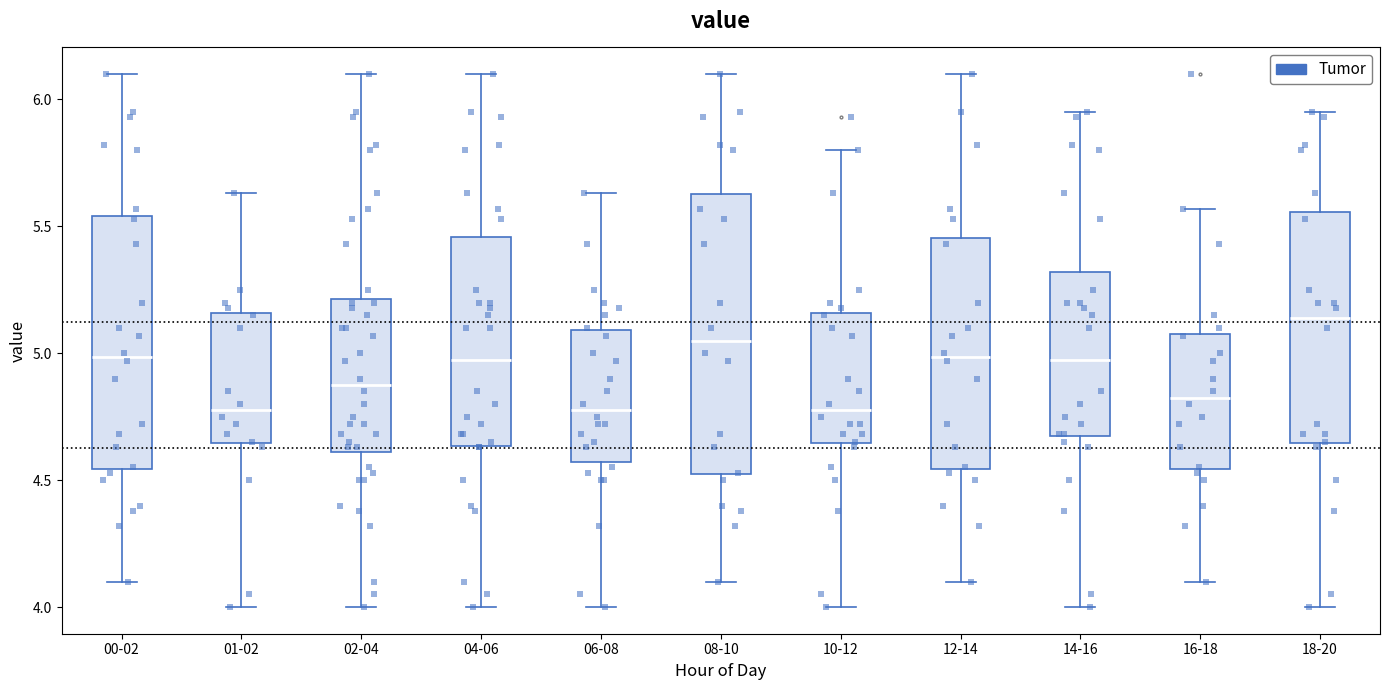

Which box is the tallest, from its lower edge to its upper edge?

08-10